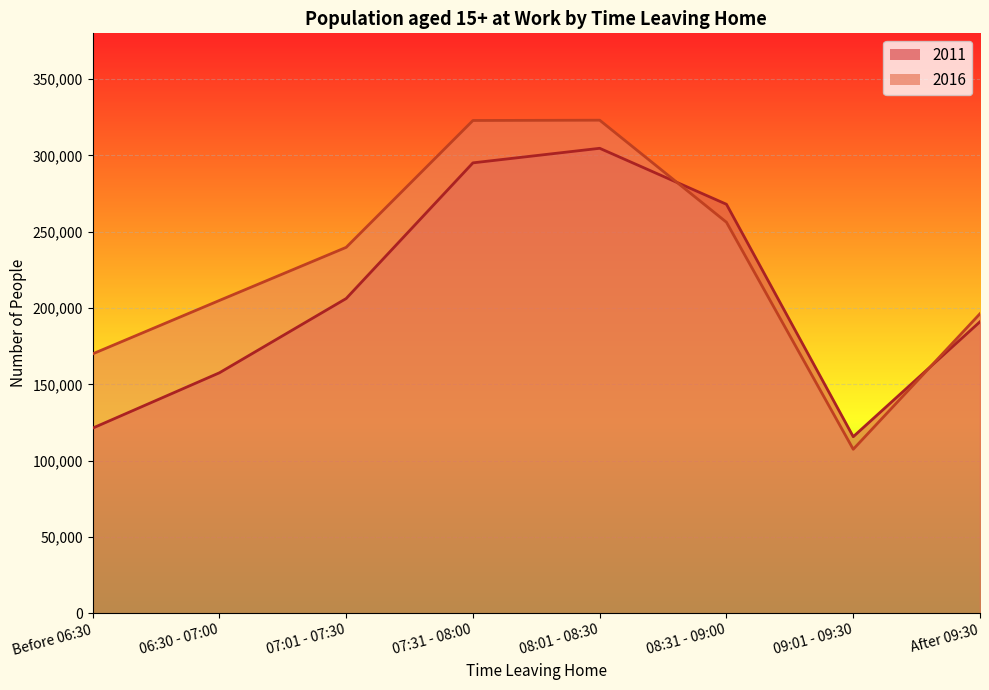

Read the 2016 value at 09:01 - 09:30.

107461